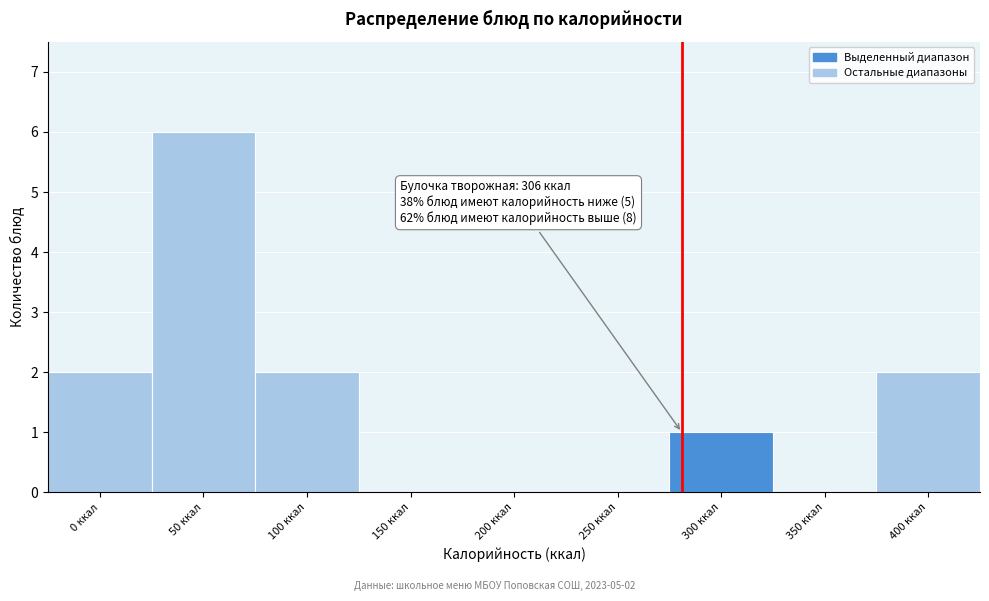

Reading left to right, list all the values displayed in this chart.

0 ккал=2	50 ккал=6	100 ккал=2	150 ккал=0	200 ккал=0	250 ккал=0	300 ккал=1	350 ккал=0	400 ккал=2